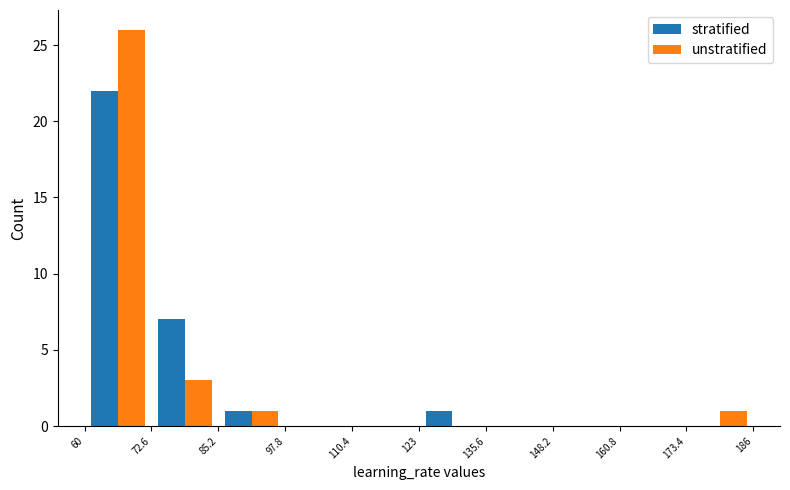

How many series are shown in this chart?

2